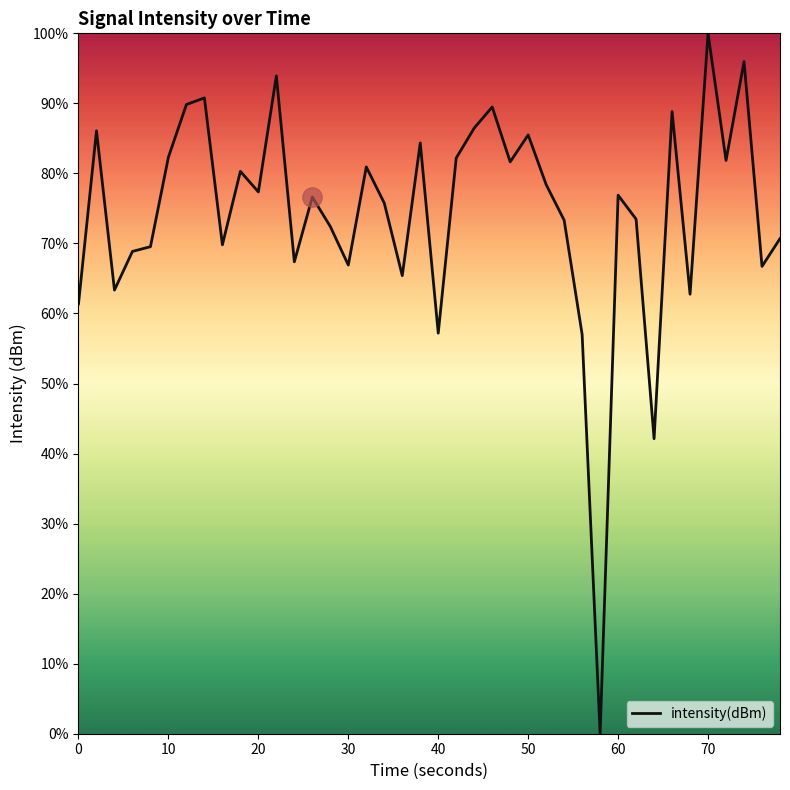

What is the difference between the maximum and minimum values?

100.0